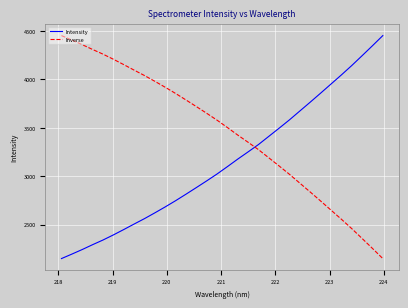

How many intersections are there between Intensity and Inverse?

1